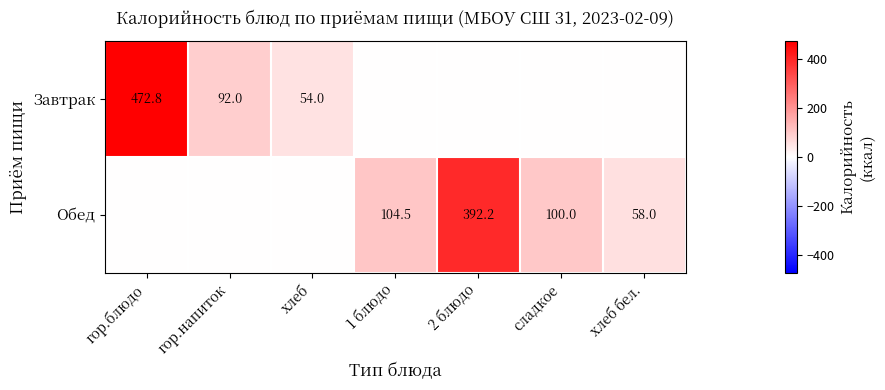

Is it true that Обед equals -213.9 at хлеб?

False